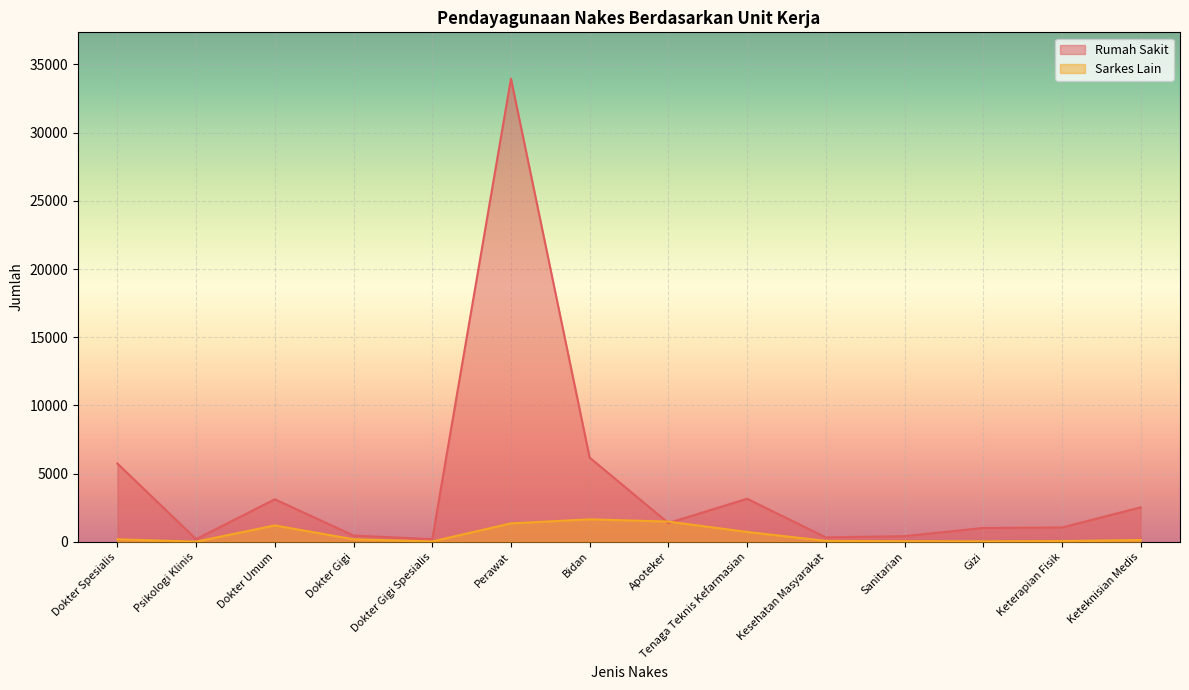

What is the value of the Sarkes Lain point at the 12th from the left?

28